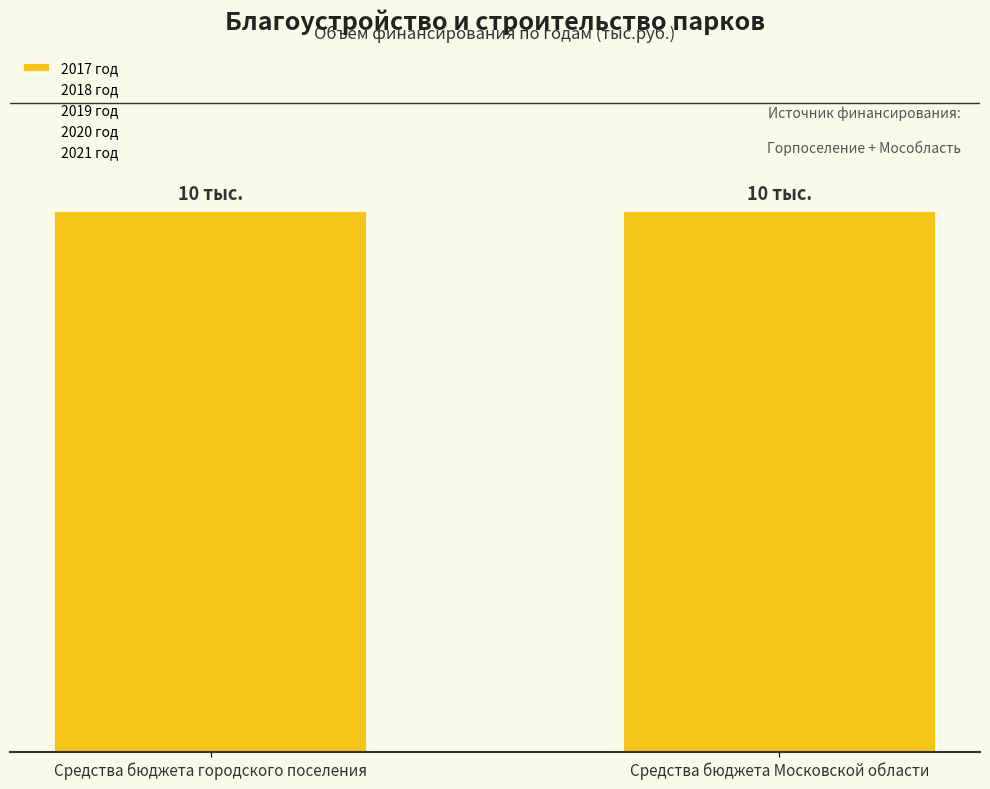

Which series has the widest spread of values?

2017 год